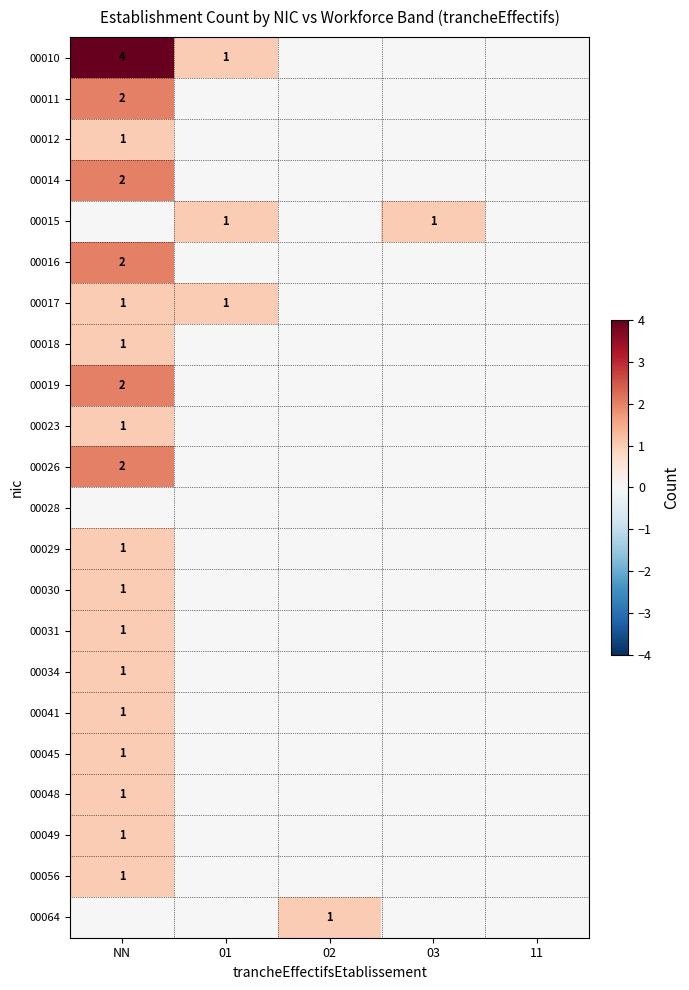

Count the number of data series in this chart.

22